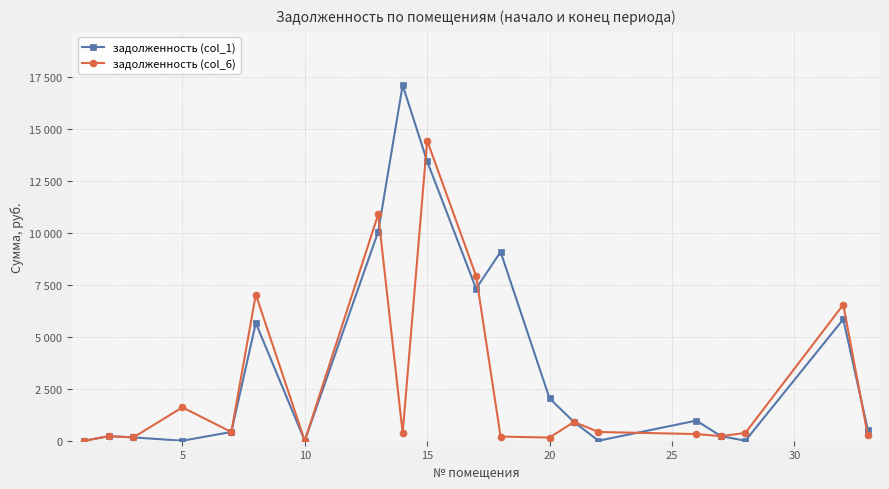

Does the chart have visible grid lines?

Yes